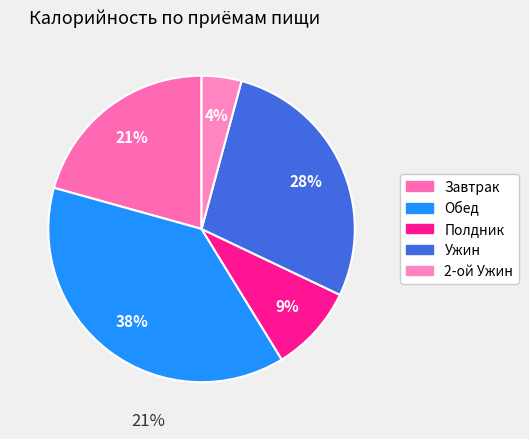

What percentage do Обед and 2-ой Ужин together represent?

42.3%